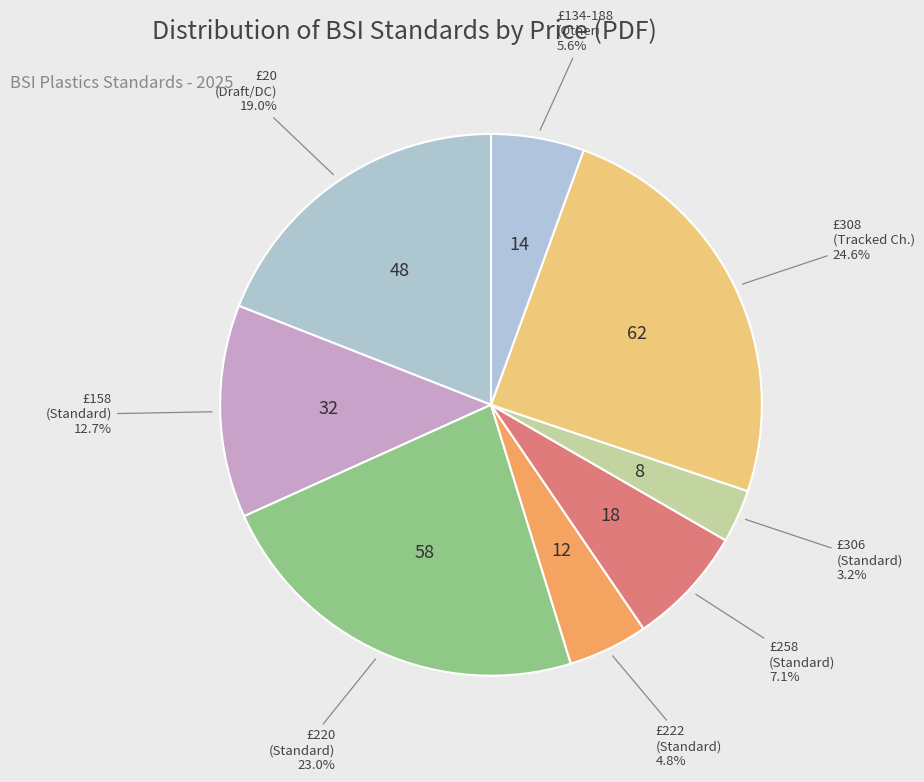

Which has a higher value, £258 (Standard) or £308 (Tracked Ch.)?

£308 (Tracked Ch.)